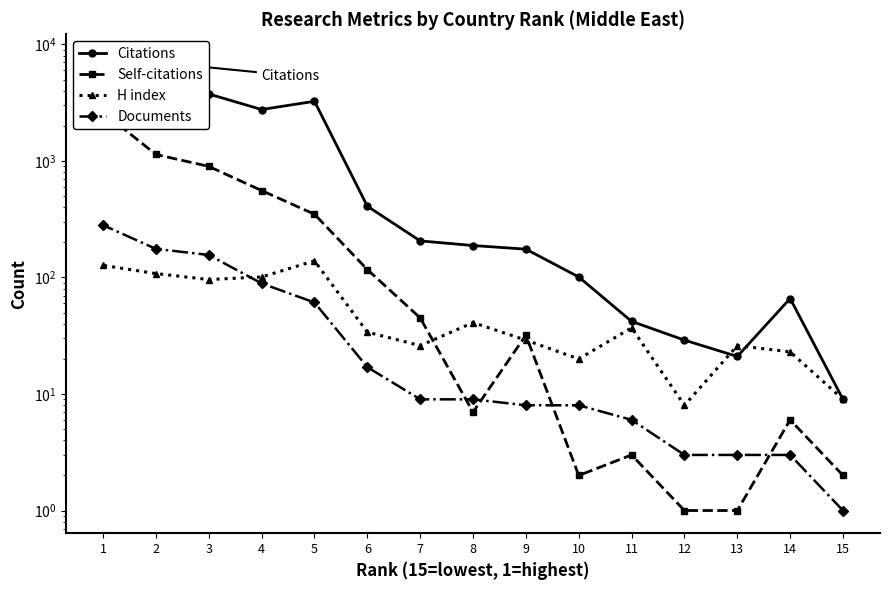

What is the total value across all series at 1?

10832